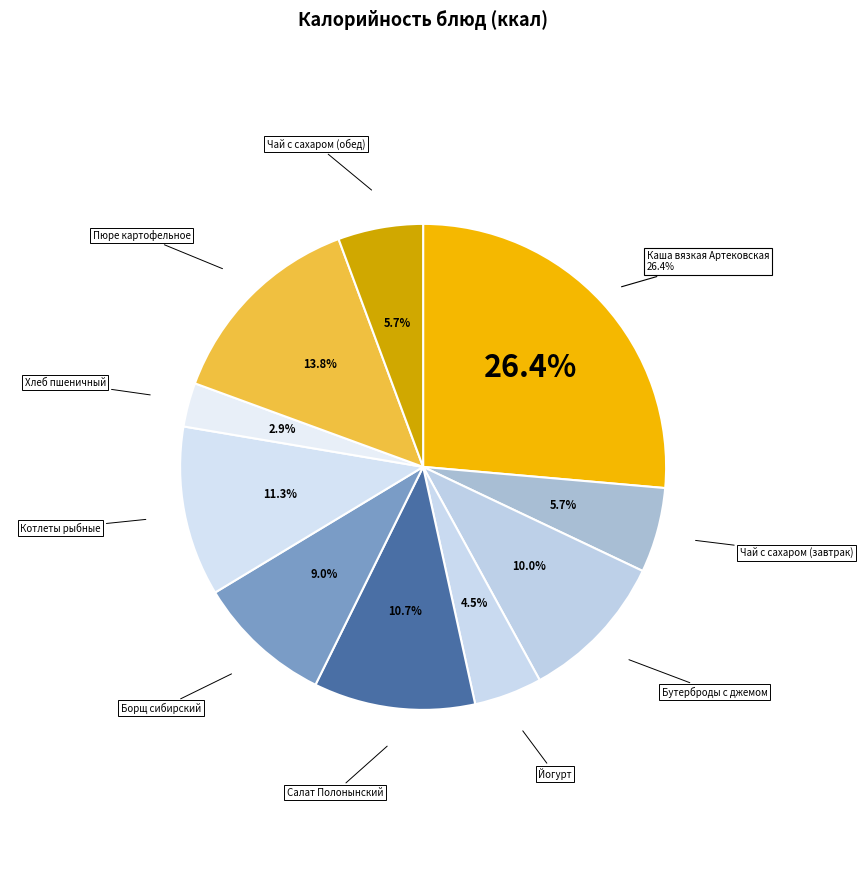

What is the ratio of the value at Котлеты рыбные to the value at Бутерброды с джемом?

1.1